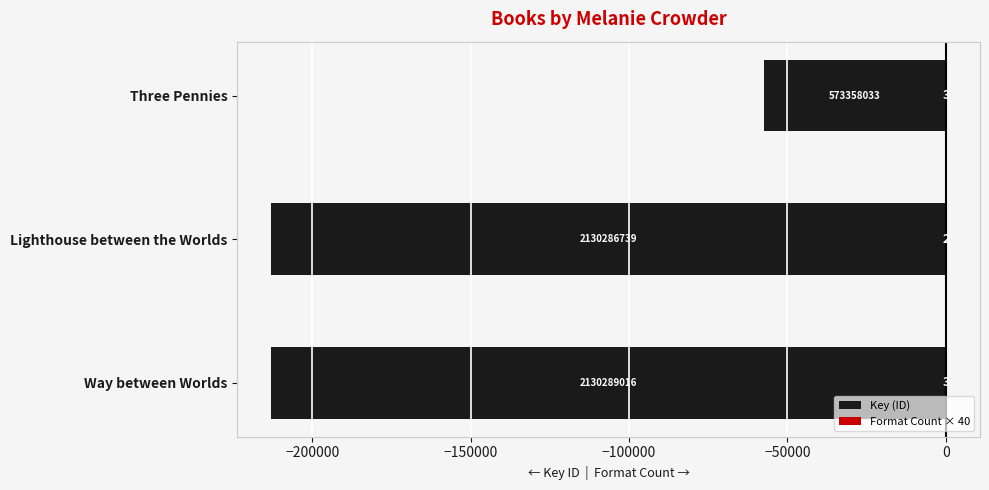

Between Way between Worlds and Three Pennies, which series saw the biggest shift?

Key (ID)